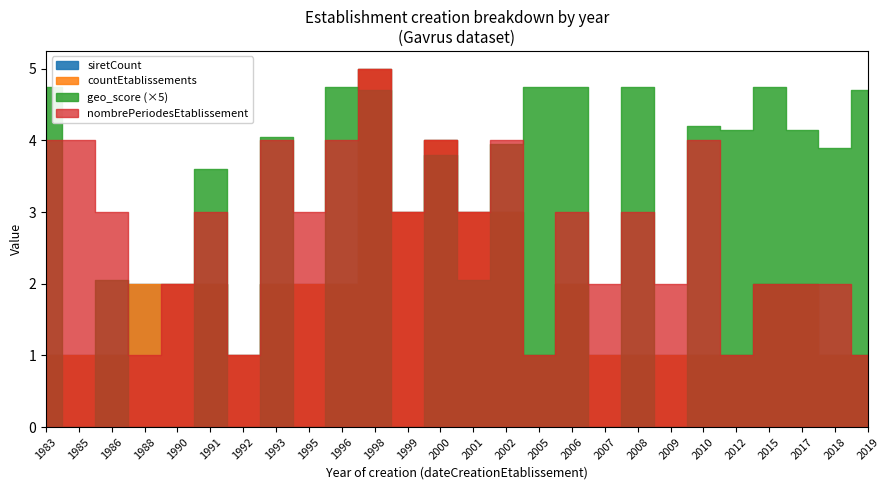

Where is the first local minimum for siretCount?

1992